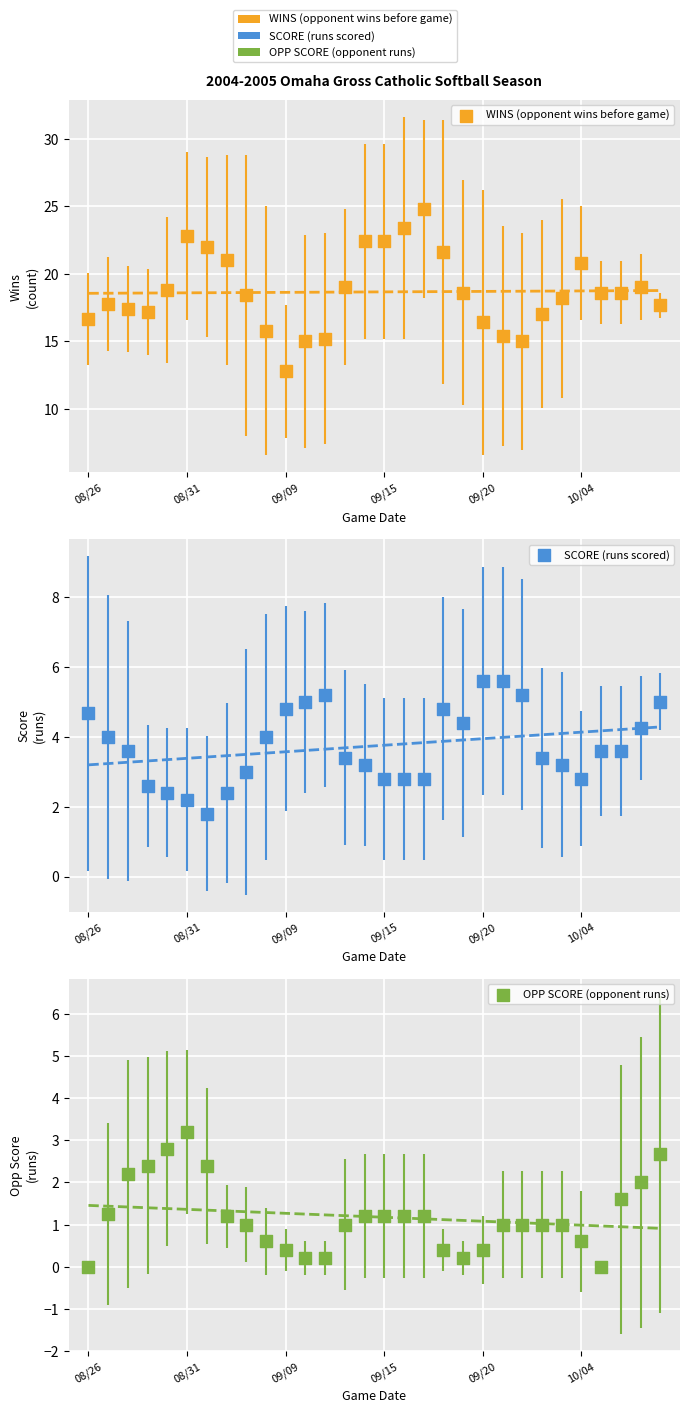

Which series reaches the maximum Y coordinate?

WINS (opponent wins before game)